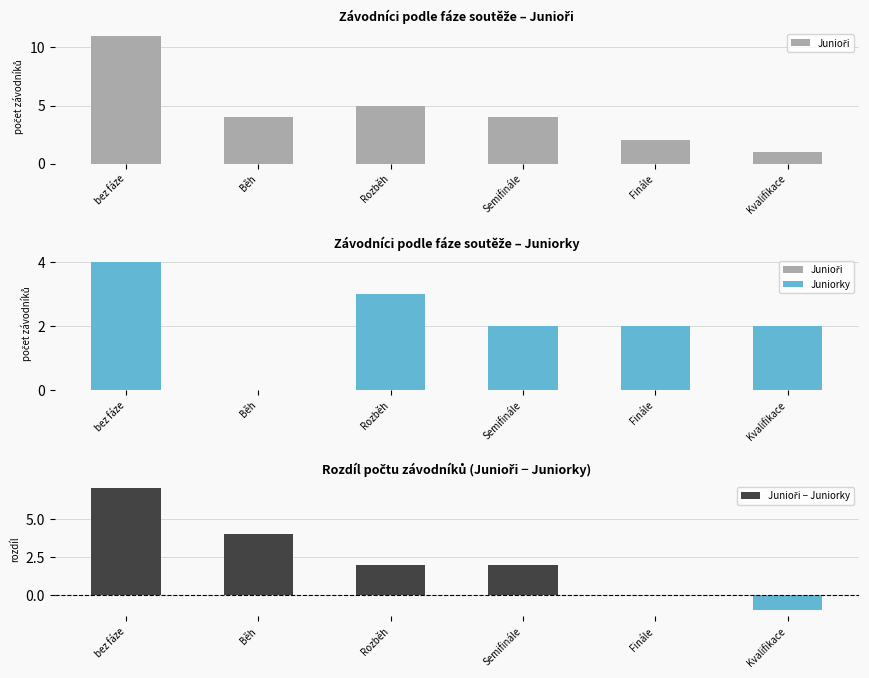

Which label corresponds to the smallest value in the chart?

Kvalifikace